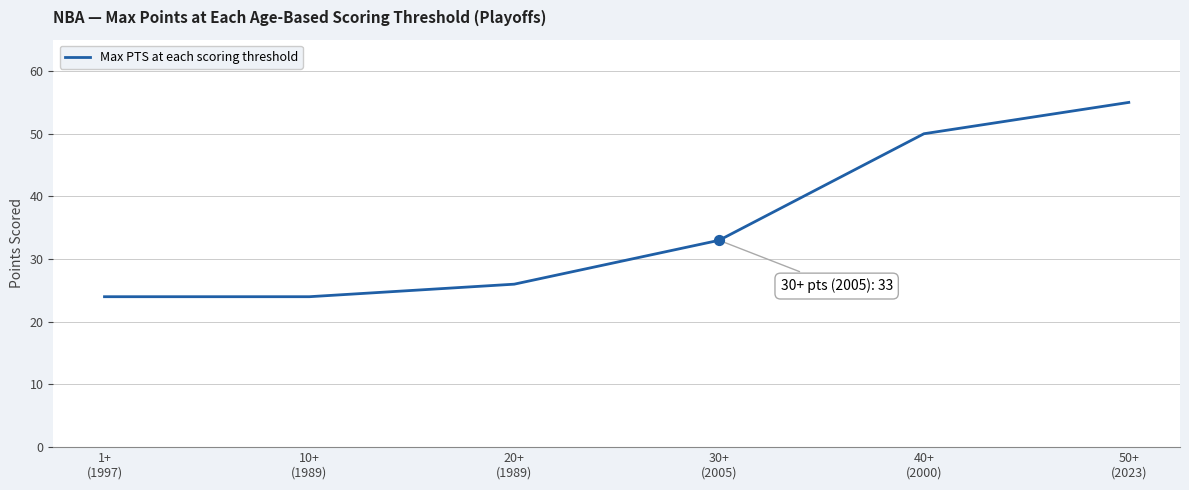

Approximately how many times larger is the value at 1+
(1997) compared to 10+
(1989)?

1.0